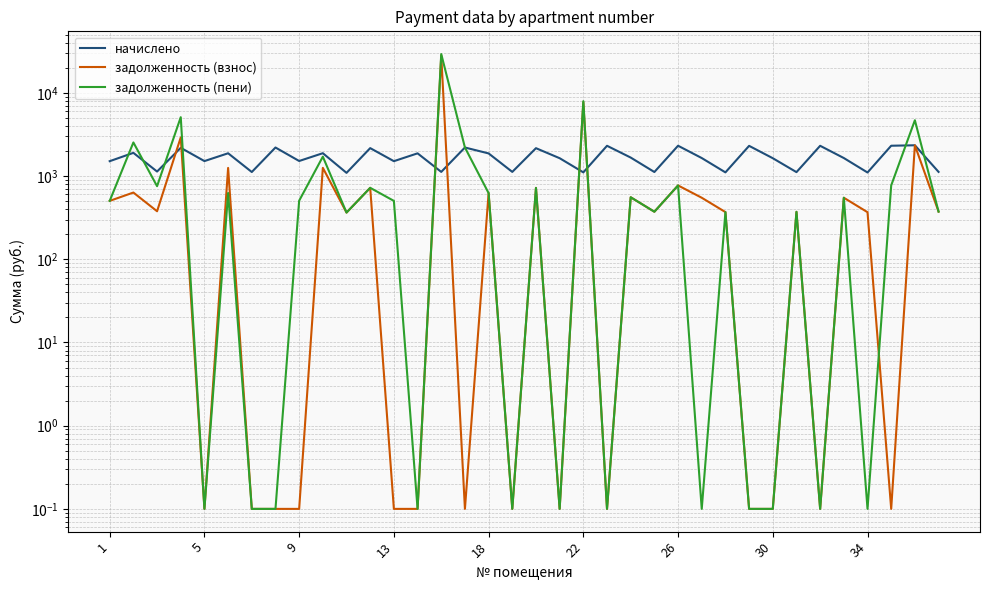

True or false: задолженность (пени) has more than 2 interior local peaks.

True